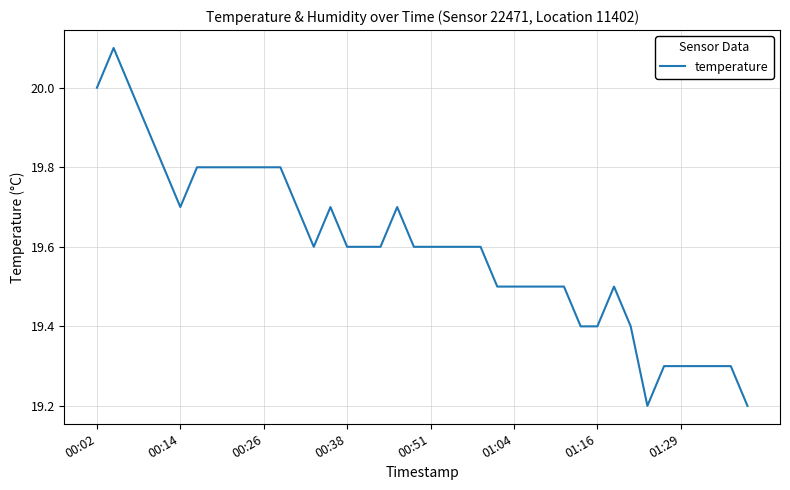

What is the difference between the maximum and minimum values?

0.9